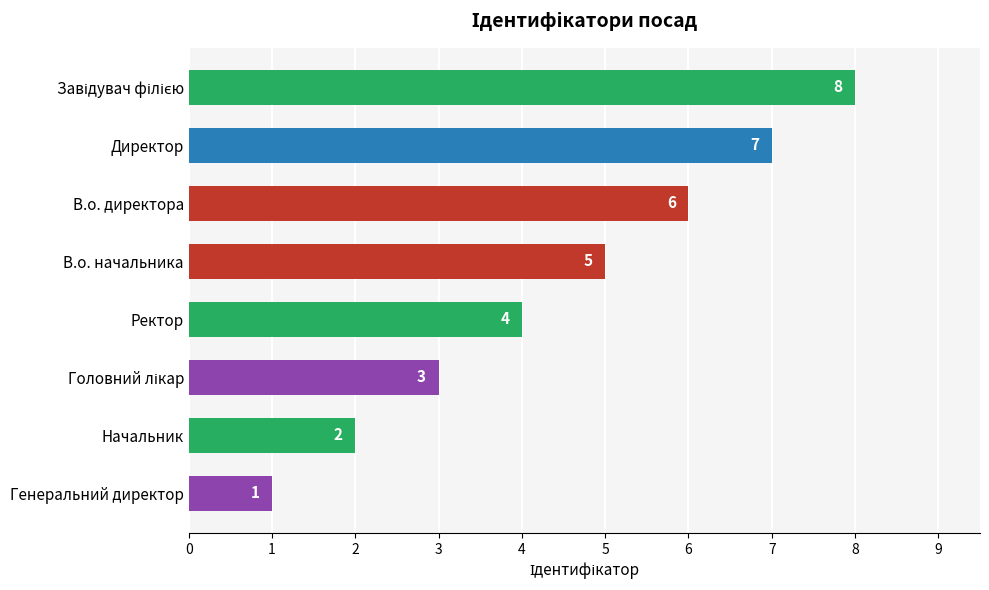

How many data points does each series have?

8